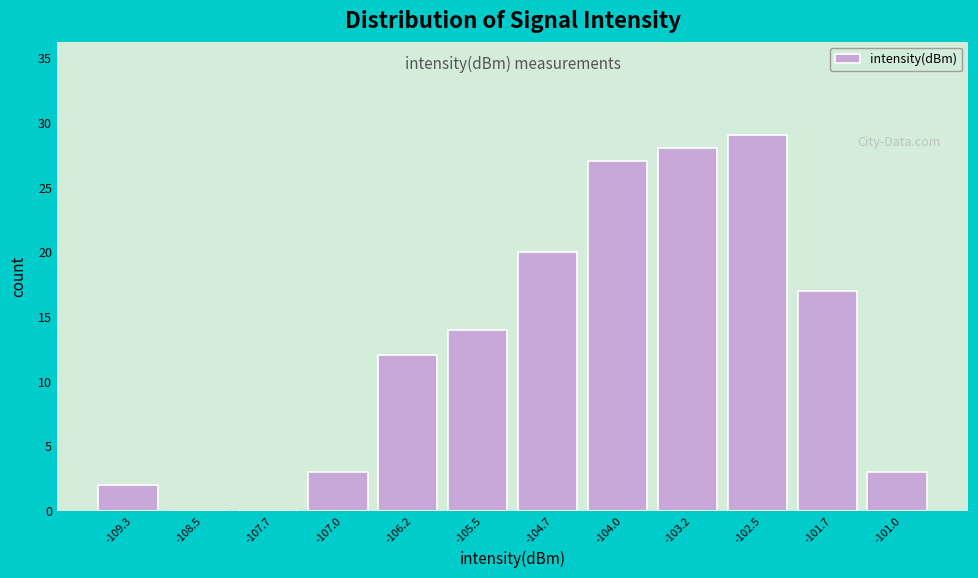

Reading left to right, what are all the values shown in this chart?

-109.3=2	-108.5=0	-107.7=0	-107.0=3	-106.2=12	-105.5=14	-104.7=20	-104.0=27	-103.2=28	-102.5=29	-101.7=17	-101.0=3